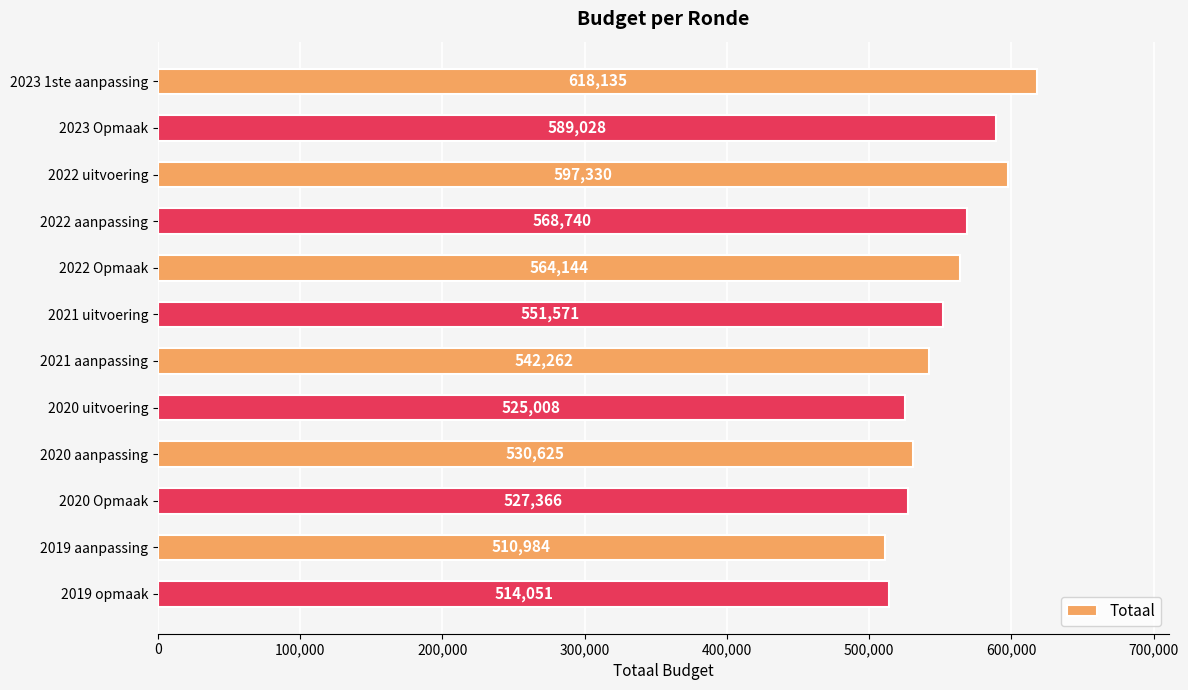

What is the sum of the values at 2020 uitvoering and 2023 1ste aanpassing?

1143143